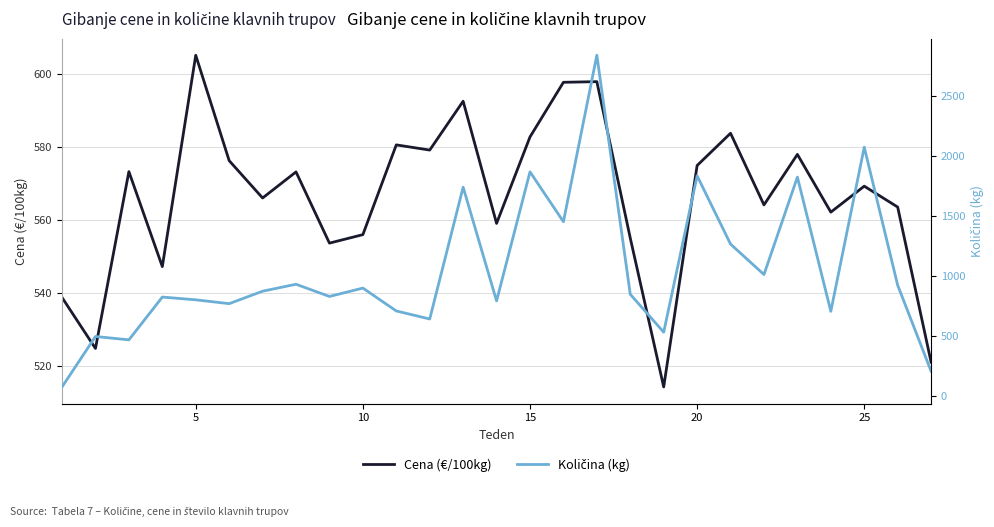

What is the highest value of the Cena (€/100kg) series?

605.0